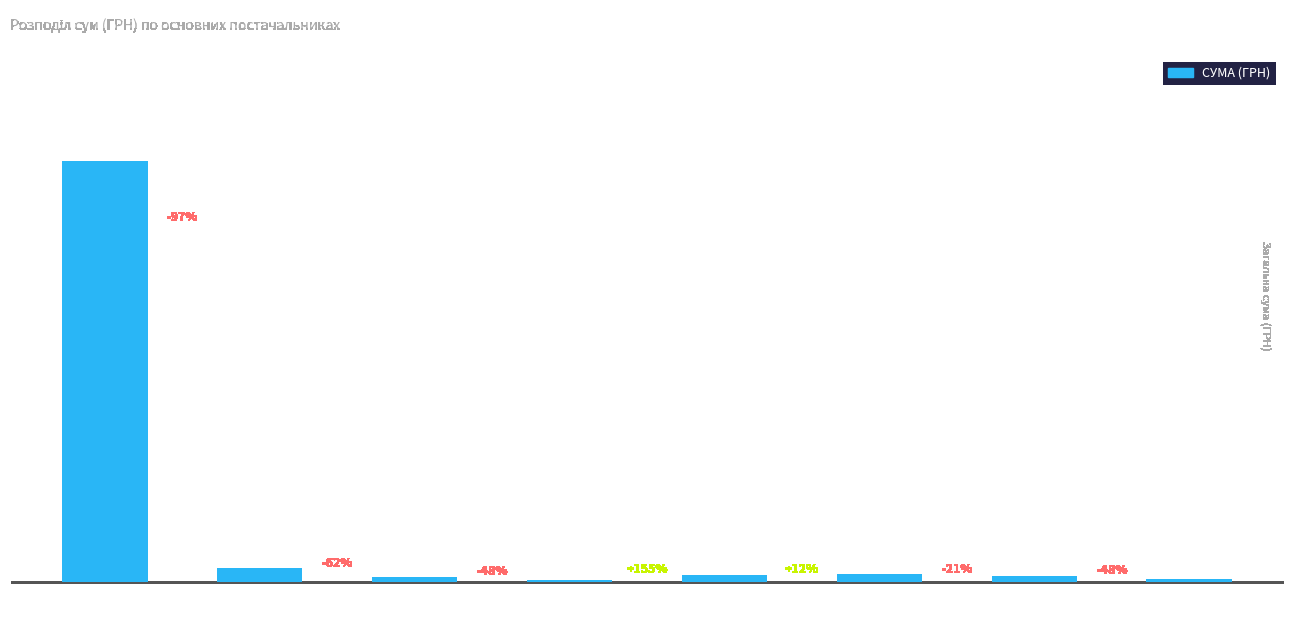

Does the chart contain any negative values?

No